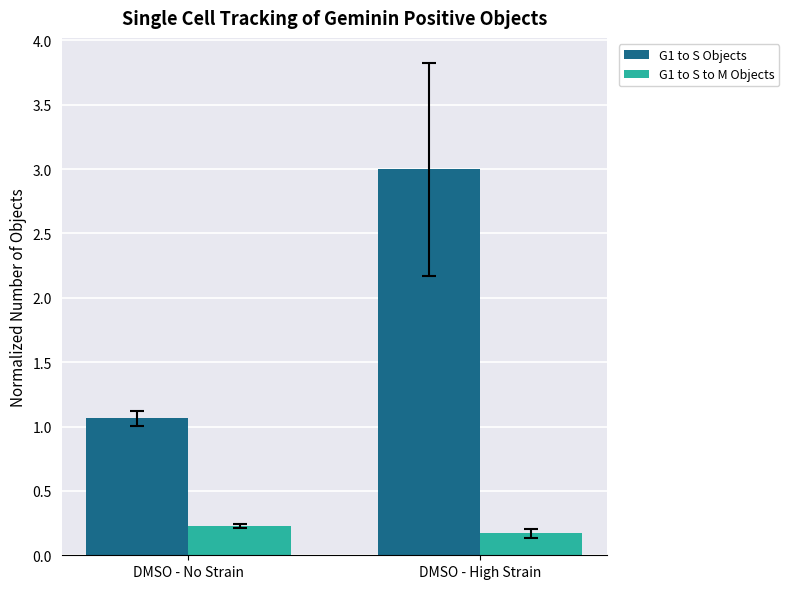

How many G1 to S to M Objects values are between 0 and 1?

2